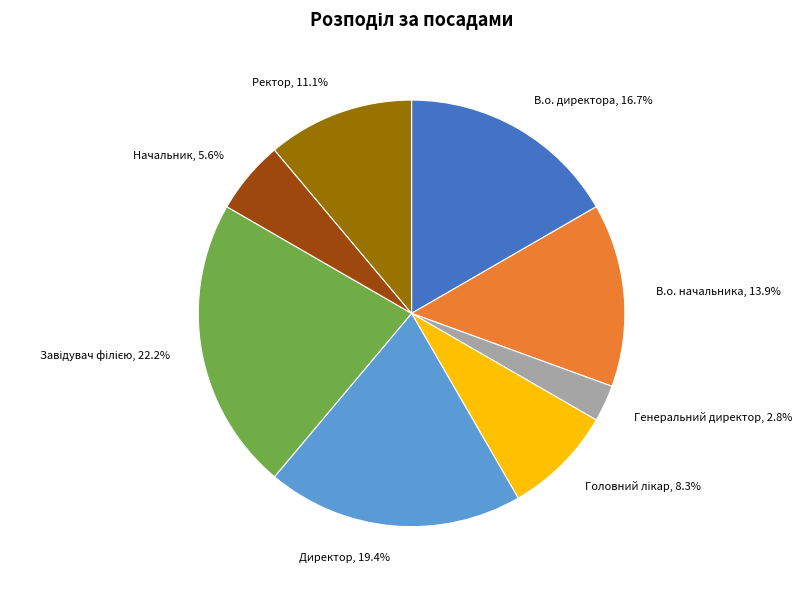

Is there a majority slice in this chart?

No